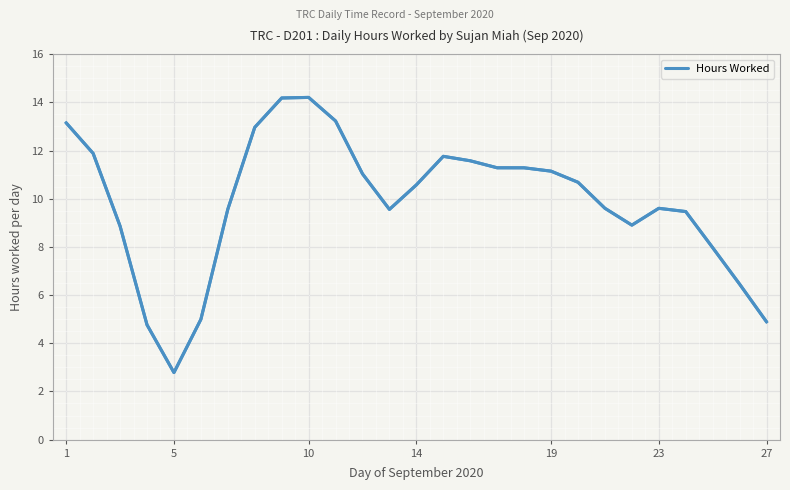

What is the difference between the maximum and minimum values?

11.4